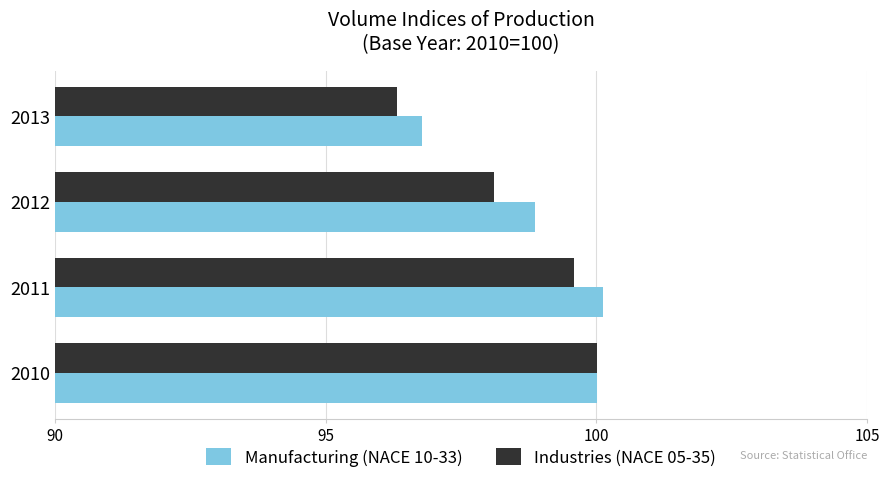

What is the sum of all Industries (NACE 05-35) values?

394.0